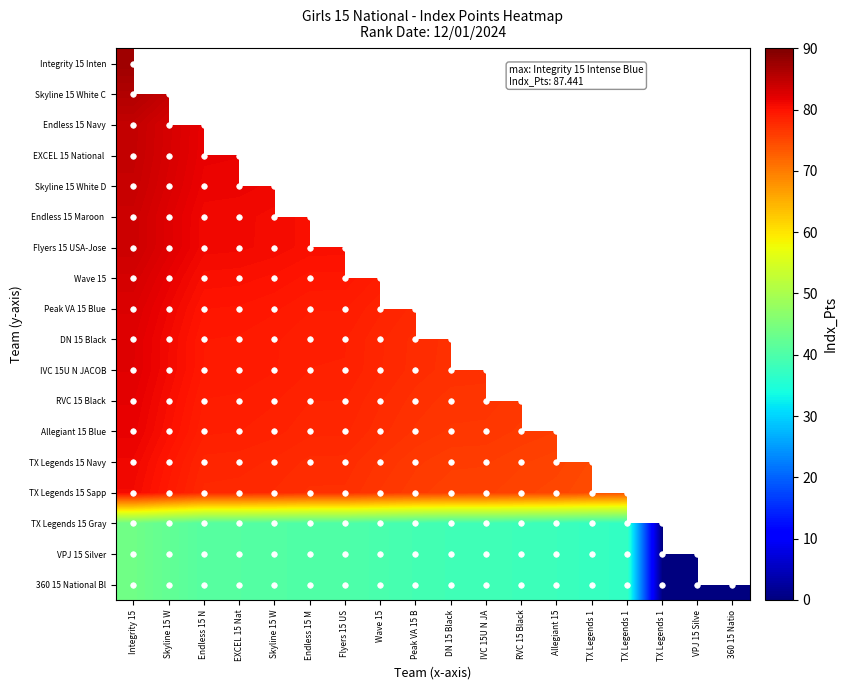

The value of Endless 15 Maroon at Skyline 15 W is 16.6. True or false?

False